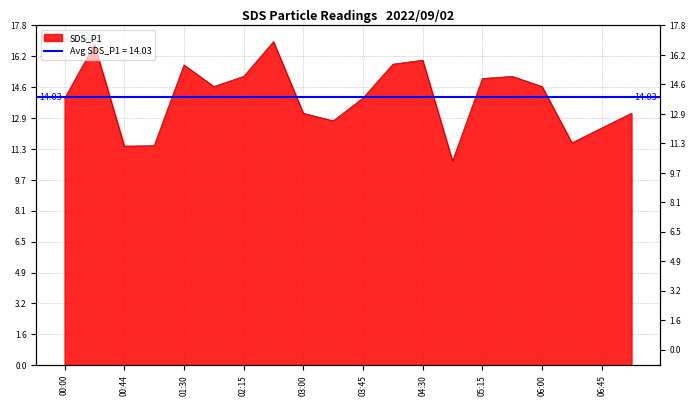

Between 03:45 and 04:07, which is larger?

04:07